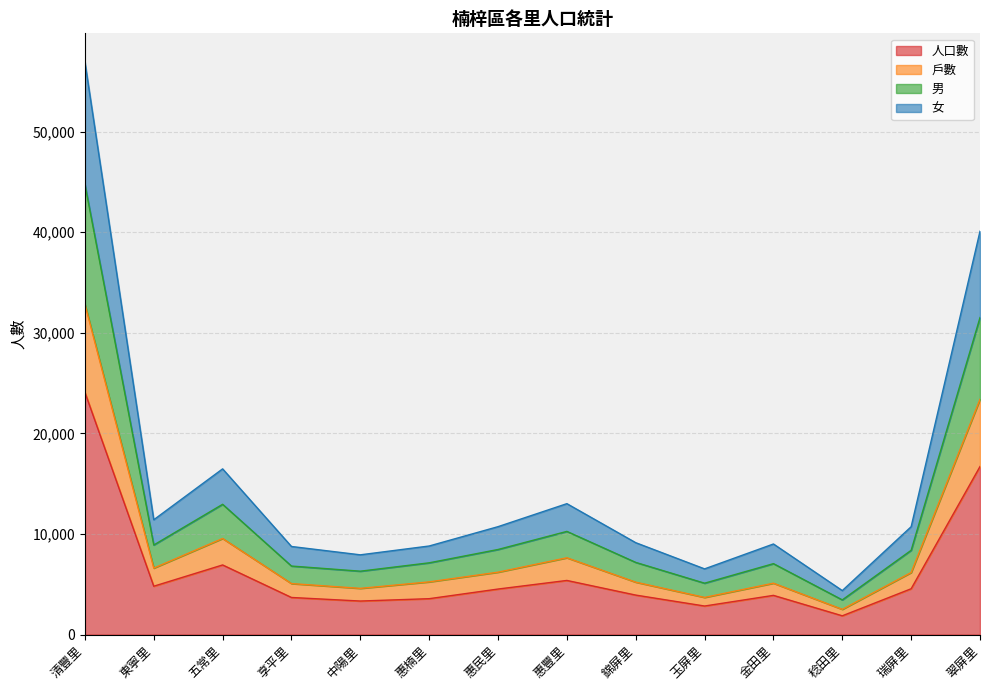

What is the label of the 9th point from the right?

惠楠里